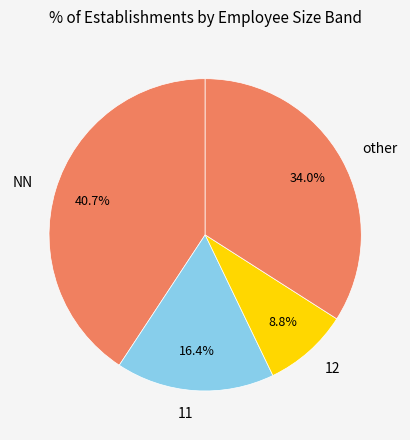

To the nearest percent, what is the difference between the largest and smallest slice percentages?

32%